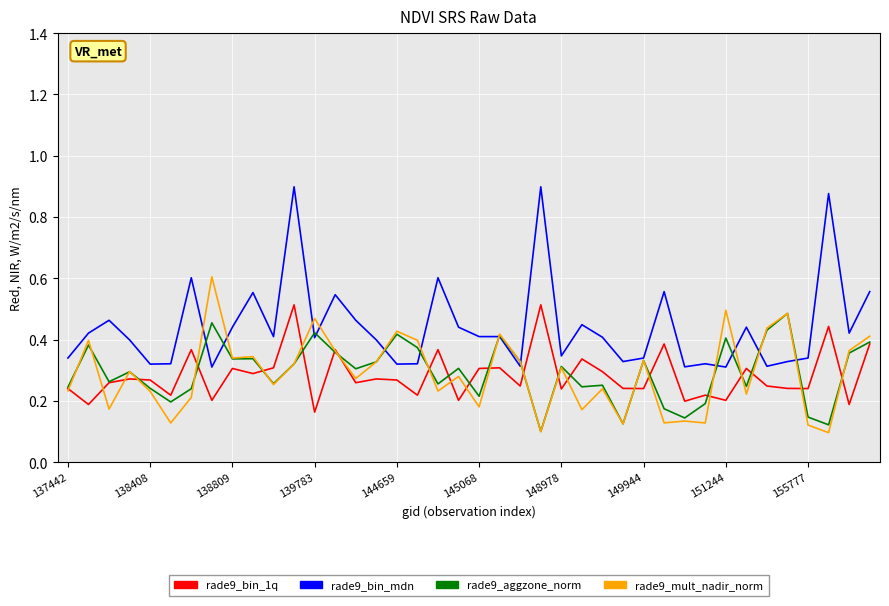

Which series has the widest spread of values?

rade9_bin_mdn